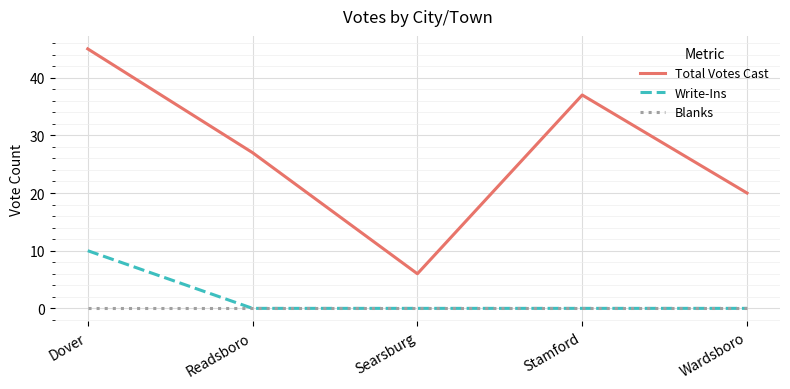

What is the total value across all series at Searsburg?

6